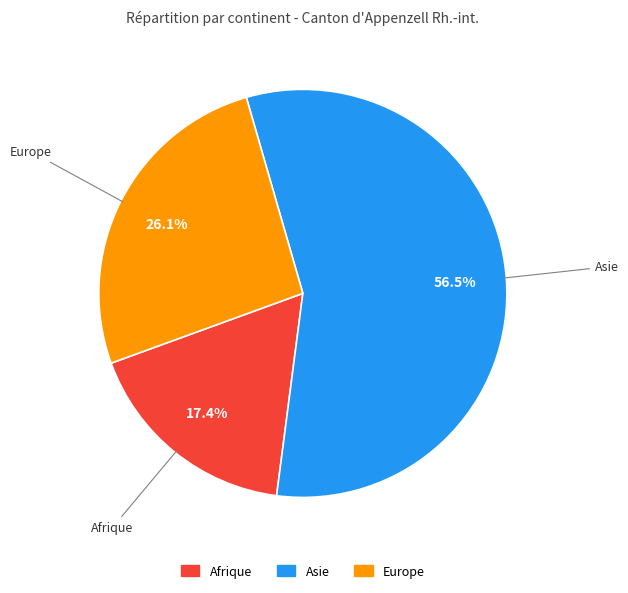

Rank the categories by value from highest to lowest.

Asie, Europe, Afrique